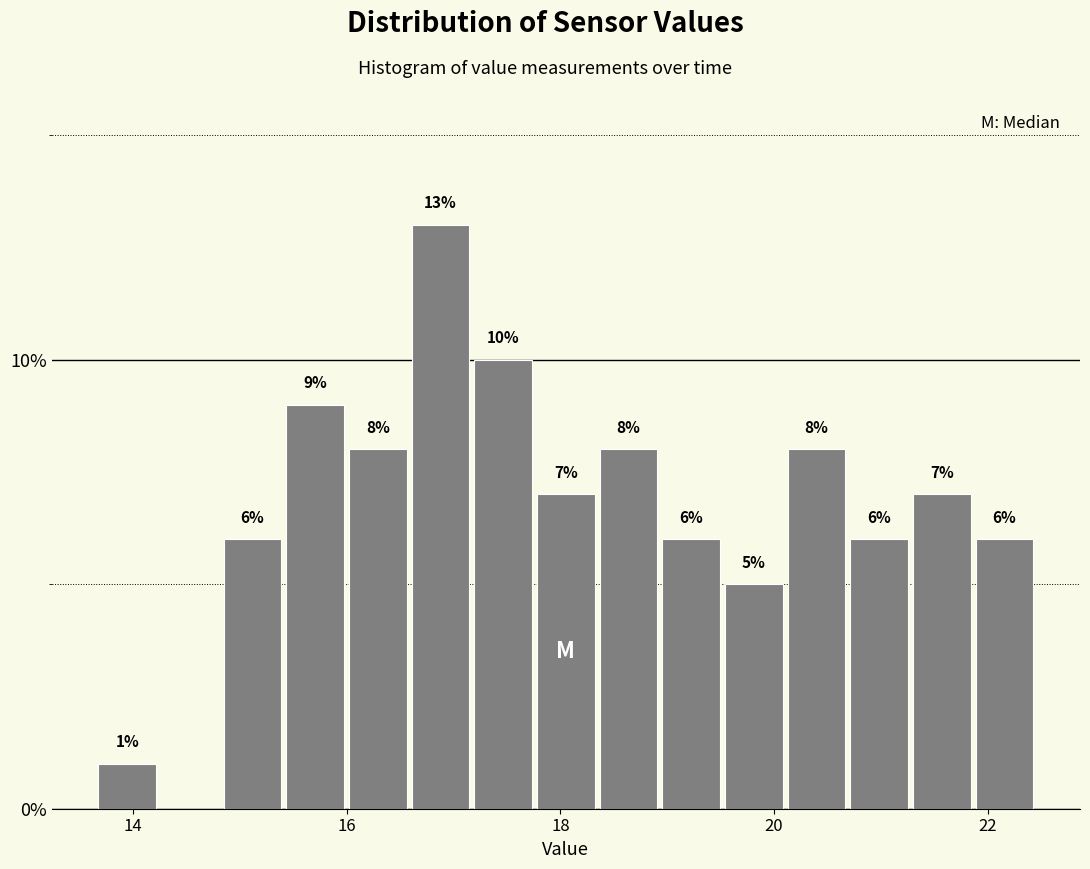

Around what value on the x-axis is the tallest bar? Give the approximate position of its centre, as read against the axis.

16.8